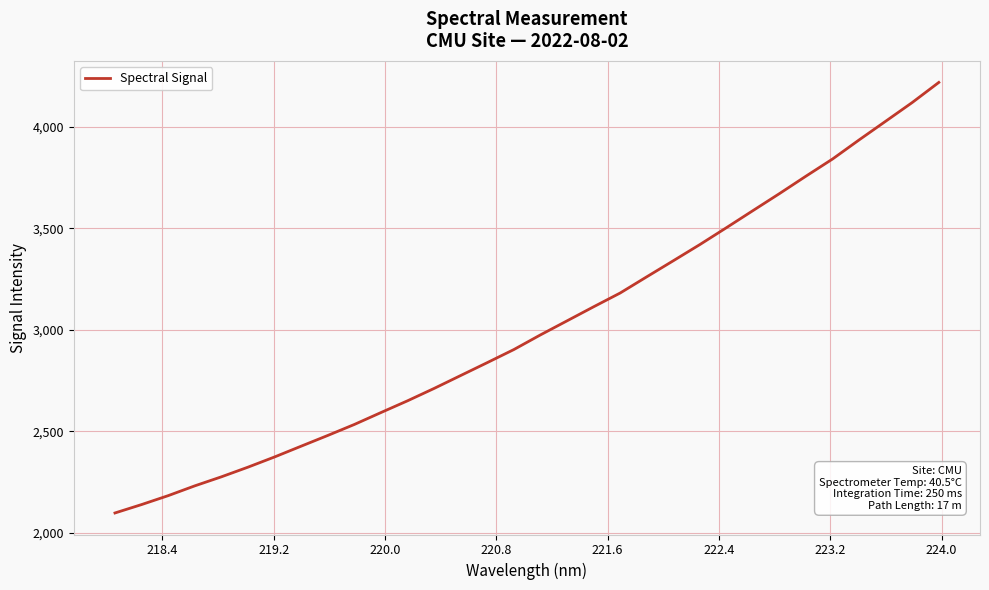

What is the difference between the maximum and minimum values?

2122.5